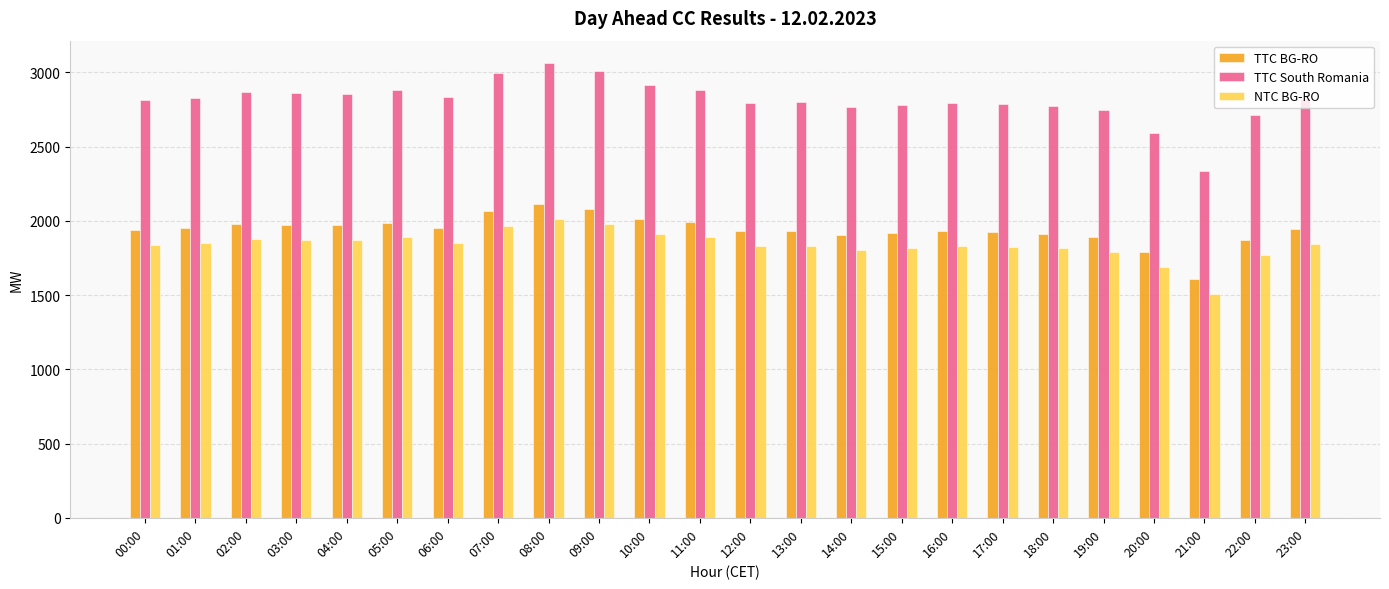

What is the difference between the NTC BG-RO values at 09:00 and 16:00?

149